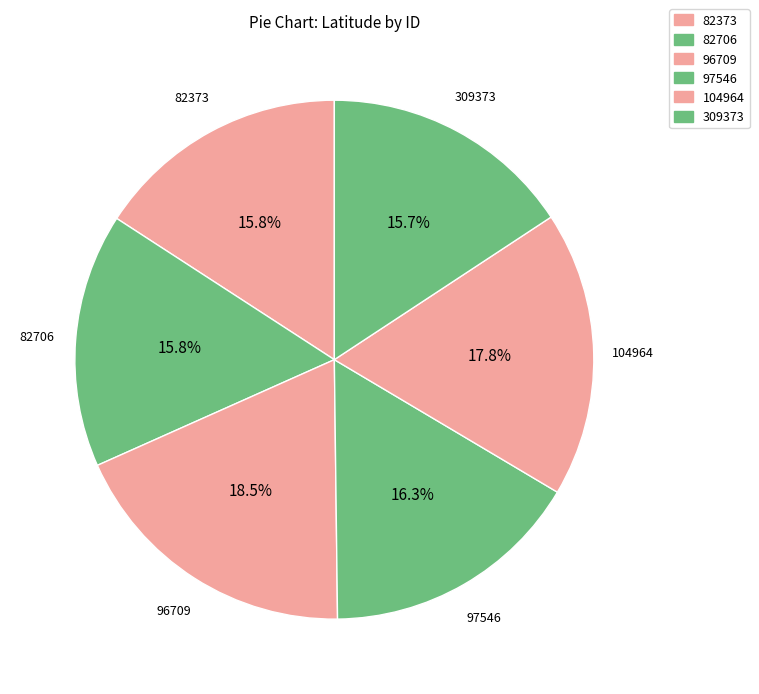

What is the total percentage of 97546 and 96709?

34.8%